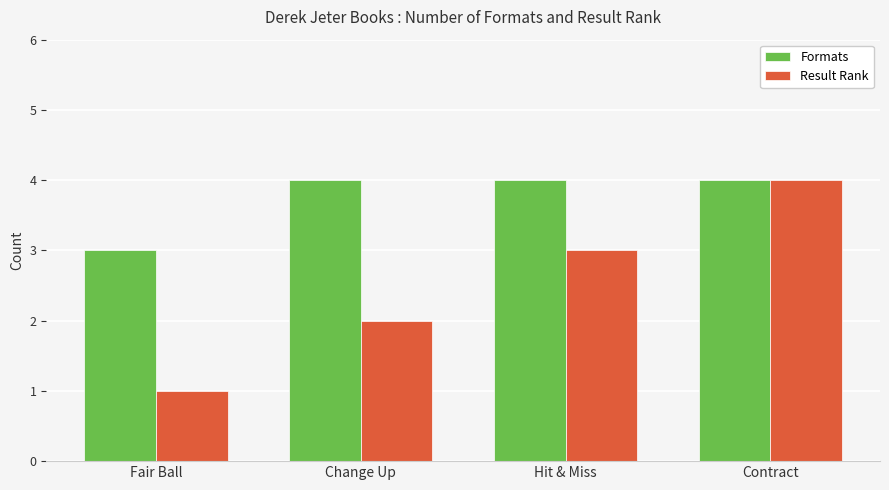

Is the value of Formats at Fair Ball greater than the value of Result Rank at Fair Ball?

Yes